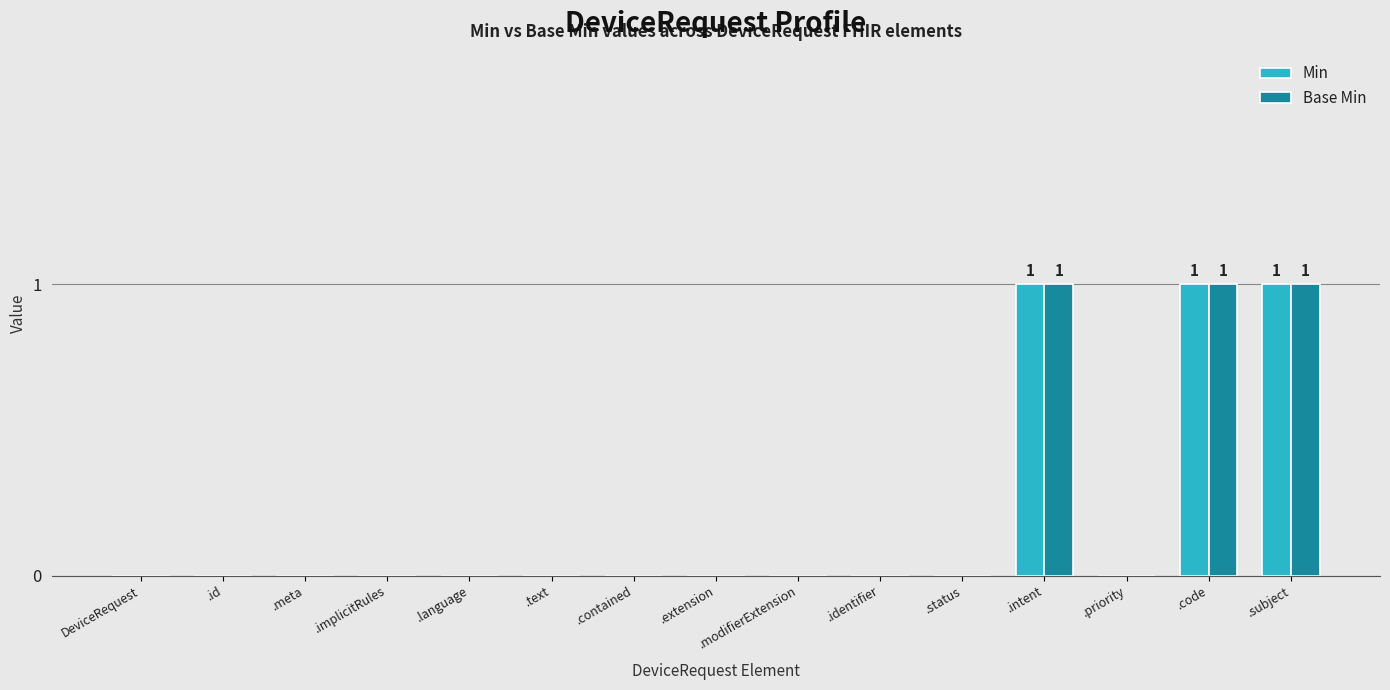

What are all the series names shown in the legend?

Min, Base Min